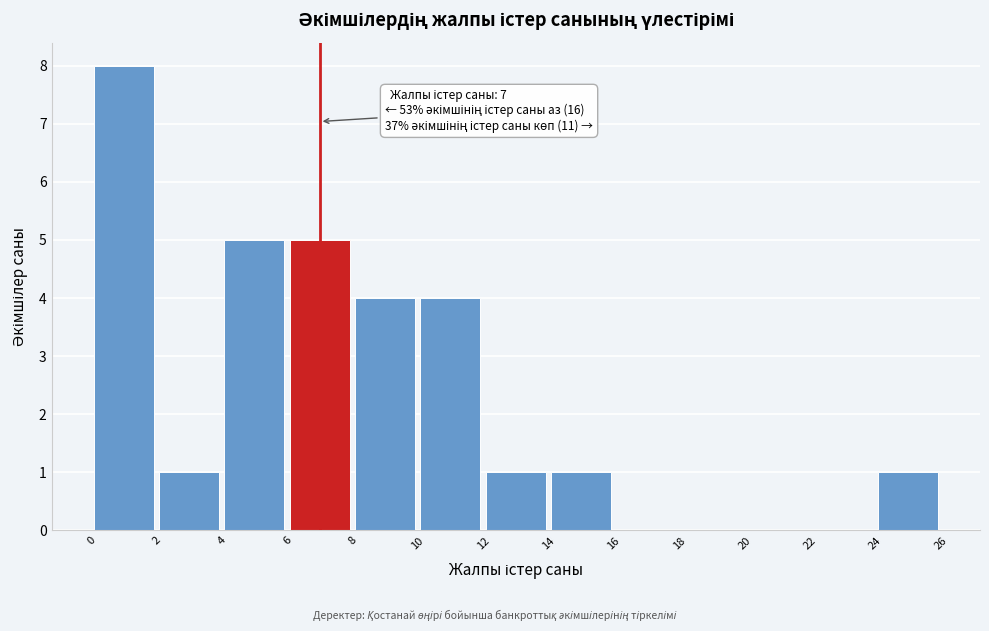

Which range on the x-axis has the tallest bar?

0 to 2